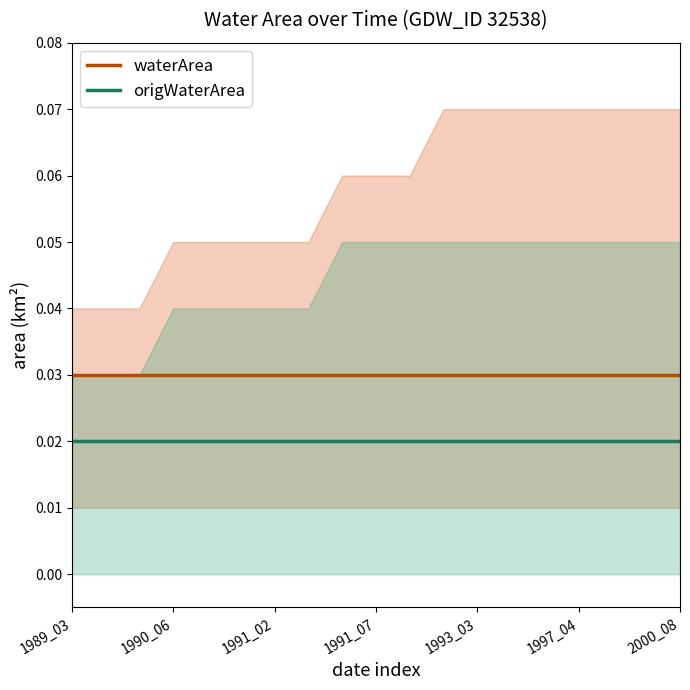

True or false: waterArea has more than 0 points higher than both neighbors.

False